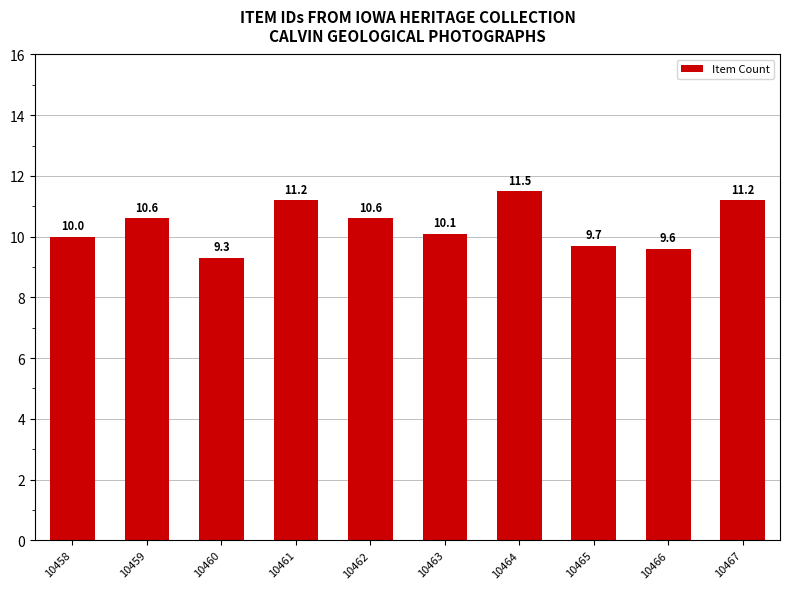

Are the bars grouped side by side (vs. stacked)?

No